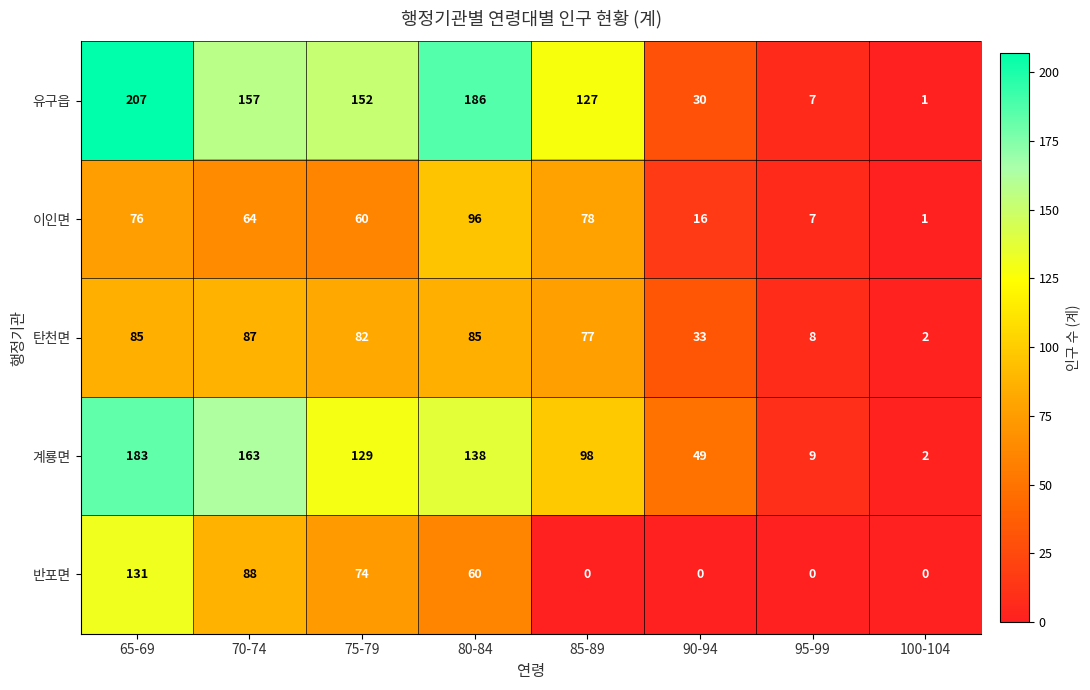

Between 65-69 and 70-74, which series saw the biggest shift?

유구읍